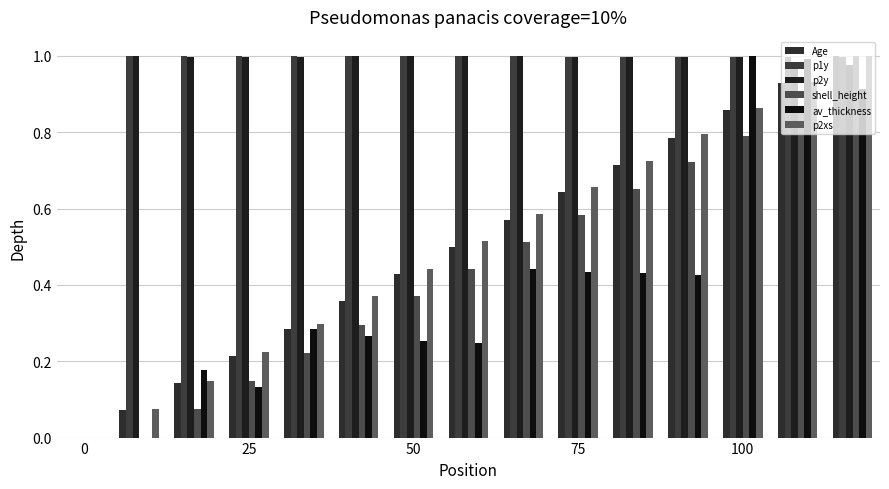

Count the number of categories in the chart.

15